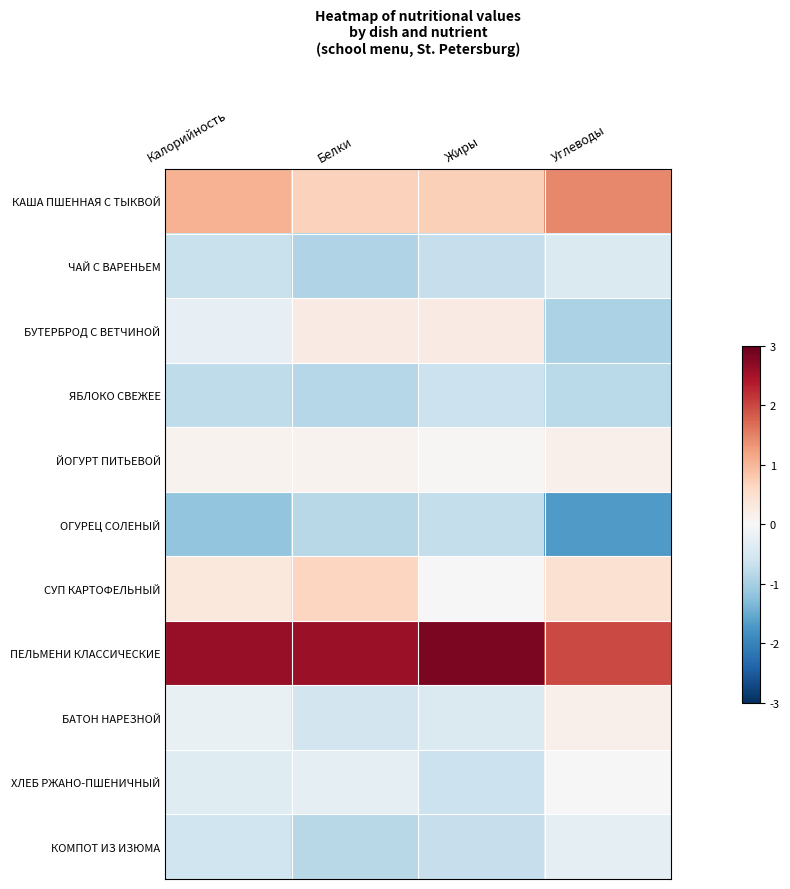

Which series has the largest total across all categories?

ПЕЛЬМЕНИ КЛАССИЧЕСКИЕ